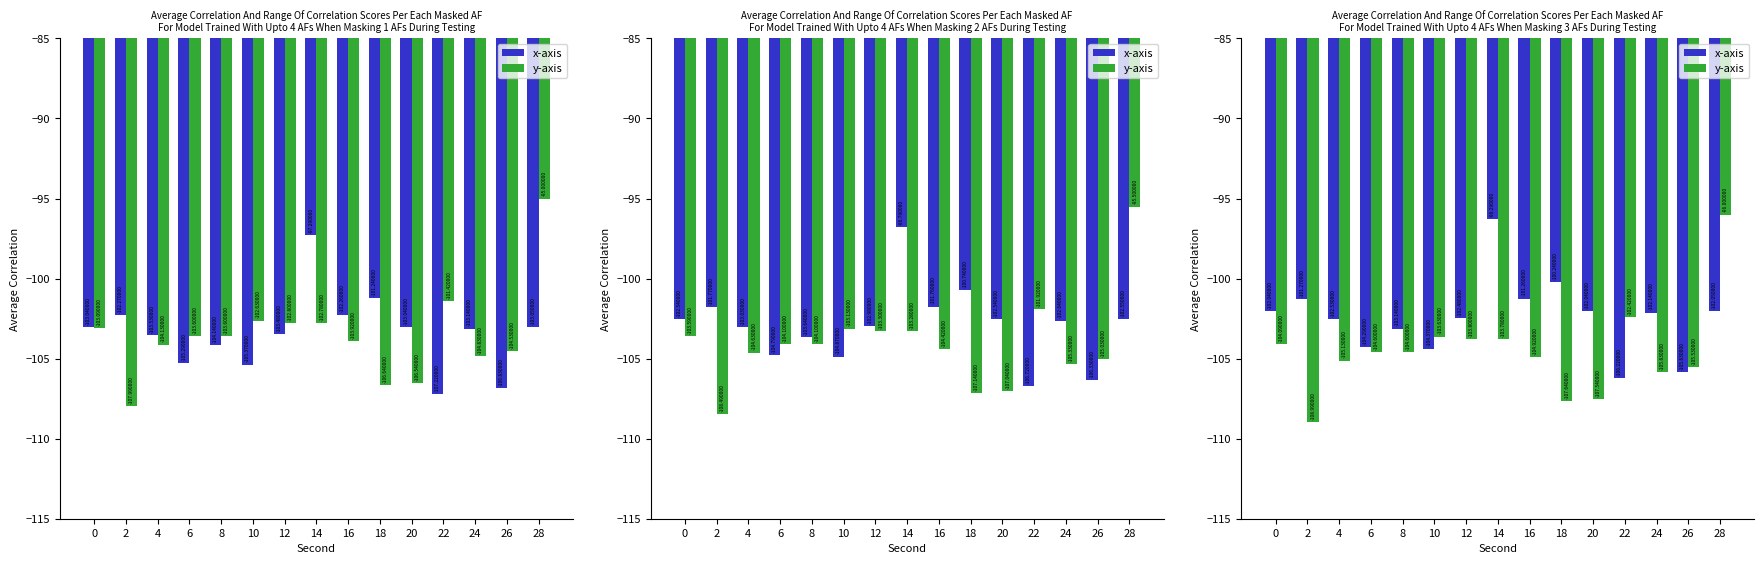

True or false: x-axis has a value of -102.5 at 12.

True